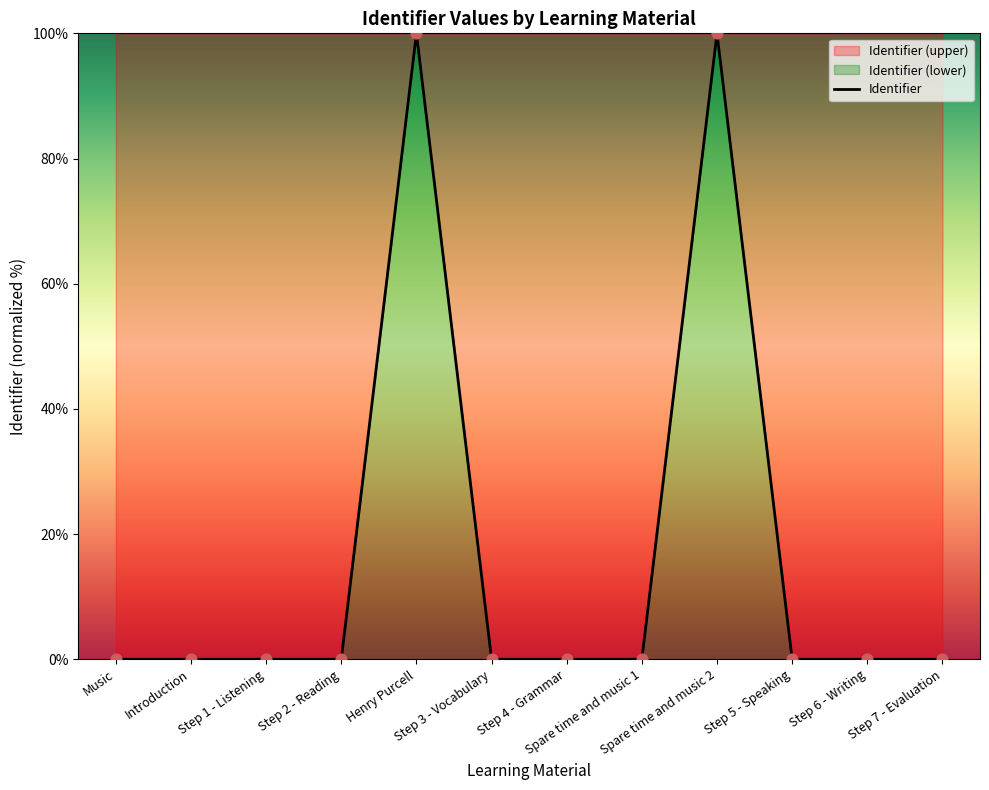

Between Introduction and Spare time and music 2, which is larger?

Spare time and music 2